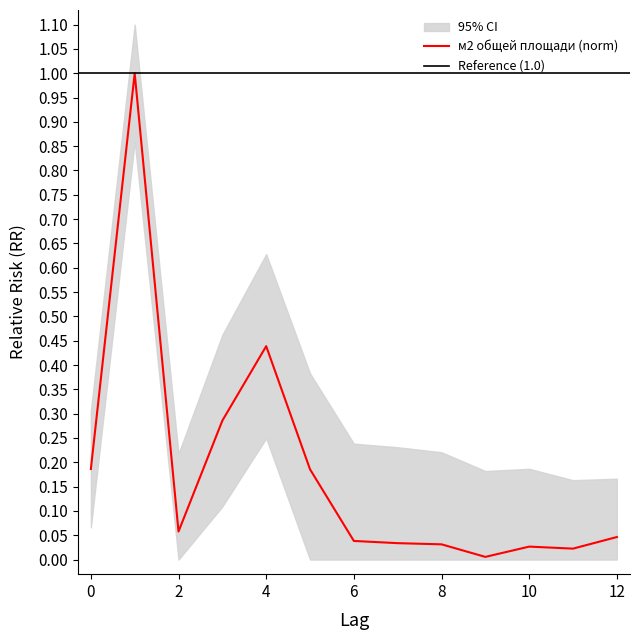

Is it true that м2 общей площади (norm) equals 0.3 at 0?

False